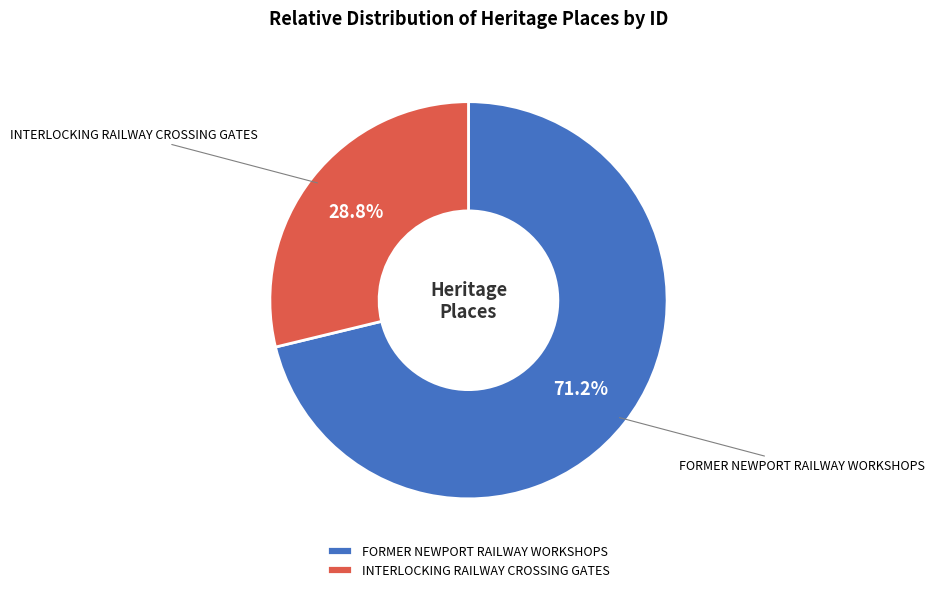

To the nearest percent, what is the combined percentage of FORMER NEWPORT RAILWAY WORKSHOPS and INTERLOCKING RAILWAY CROSSING GATES?

100%